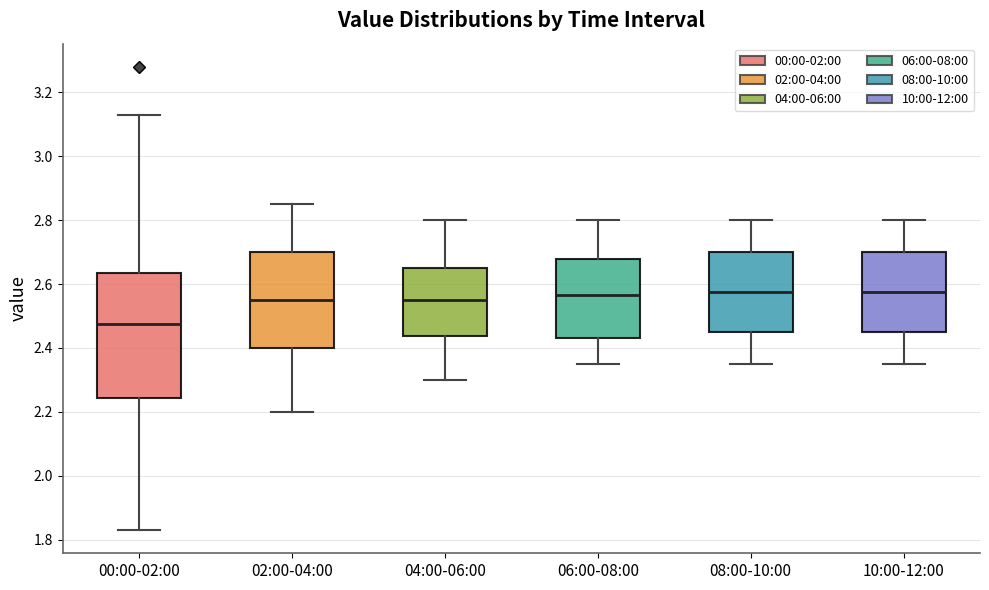

Which box has the lowest median line?

00:00-02:00